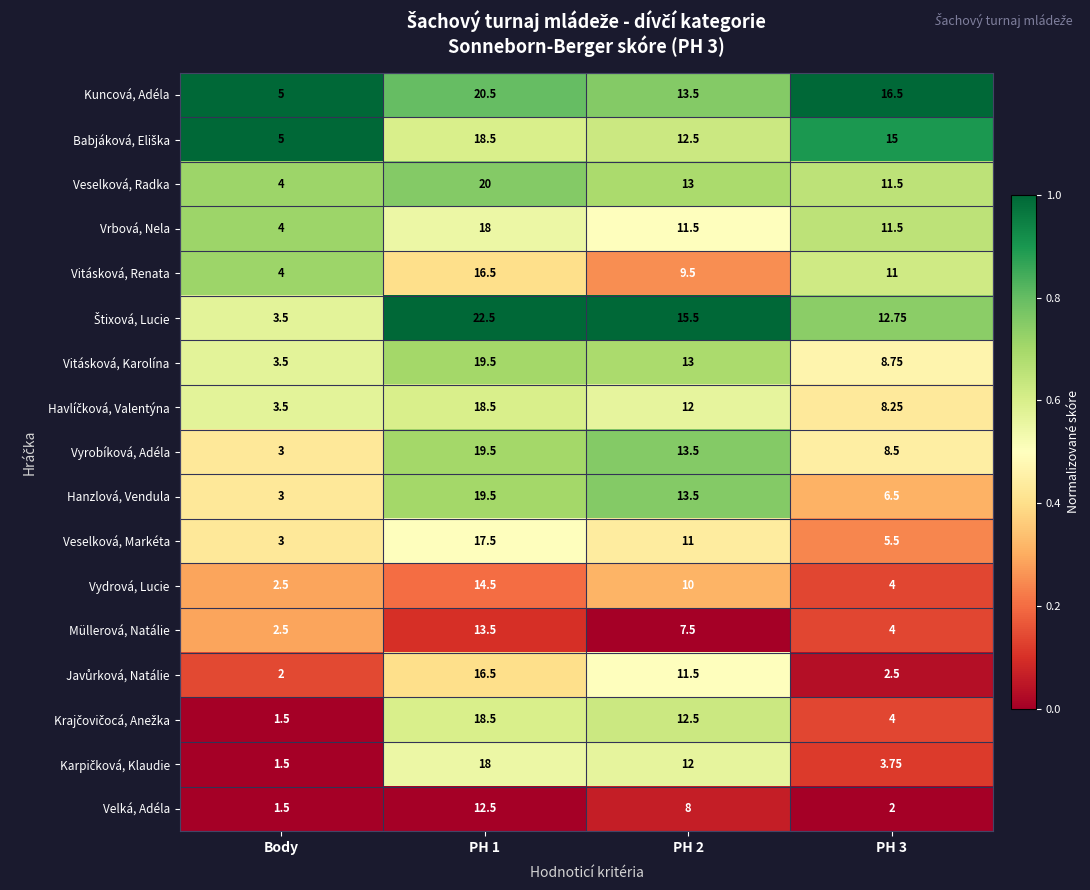

What is the greatest value displayed?

22.5